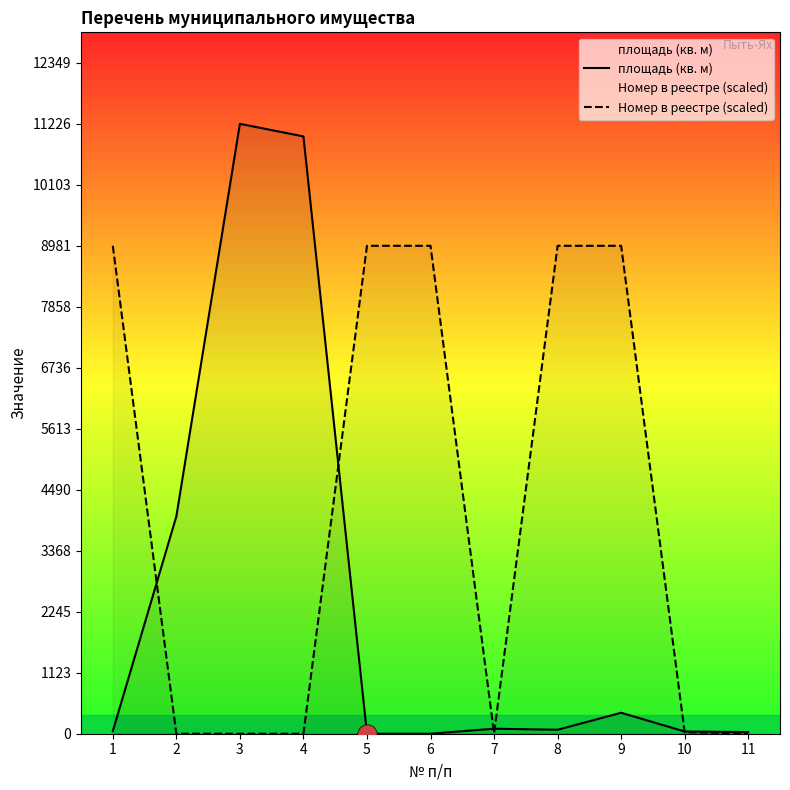

Reading left to right, transcribe all the data shown in this chart.

площадь (кв. м): 1=47.3	2=4000.0	3=11226.0	4=10994.0	5=0.0	6=0.0	7=92.3	8=73.1	9=385.8	10=41.1	11=29.8
Номер в реестре (scaled): 1=8980.7	2=0.0	3=0.0	4=0.0	5=8980.8	6=8980.8	7=8.3	8=8980.7	9=8980.7	10=25.4	11=6.4